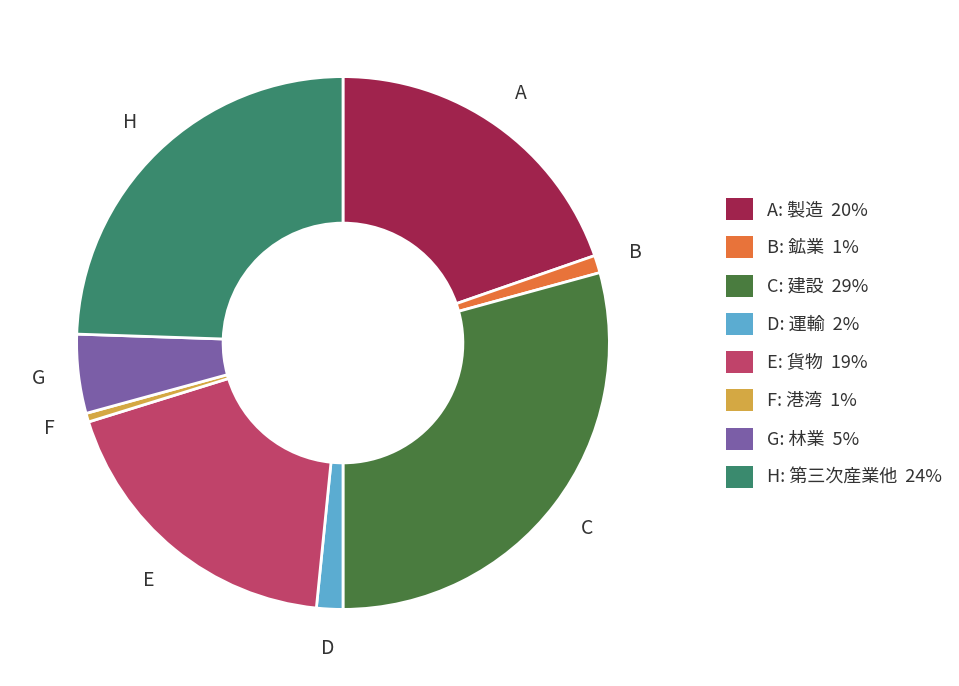

Between H: 第三次産業他 24% and D: 運輸 2%, which is larger?

H: 第三次産業他 24%